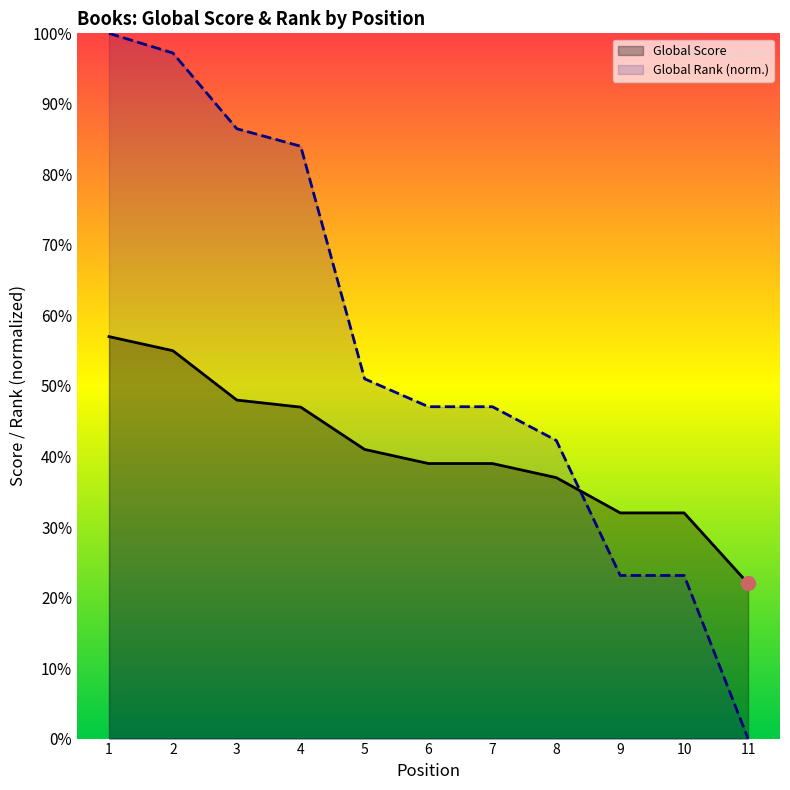

Rank the series by their average value, from lowest to highest.

Global Score, Global Rank